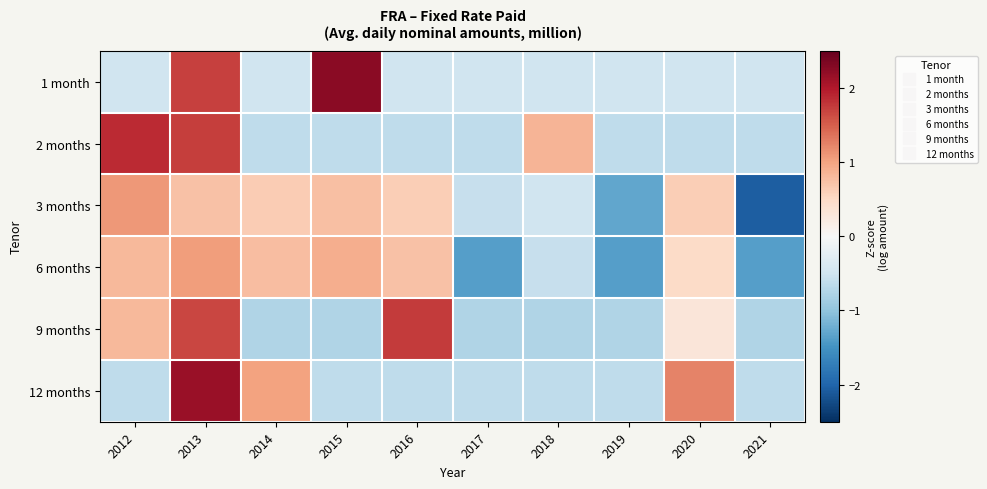

Reading right to left, transcribe all the data shown in this chart.

1 month: 2021=-0.5	2020=-0.5	2019=-0.5	2018=-0.5	2017=-0.5	2016=-0.5	2015=2.3	2014=-0.5	2013=1.7	2012=-0.5
2 months: 2021=-0.6	2020=-0.6	2019=-0.6	2018=0.9	2017=-0.6	2016=-0.6	2015=-0.6	2014=-0.6	2013=1.7	2012=1.9
3 months: 2021=-2.1	2020=0.6	2019=-1.3	2018=-0.5	2017=-0.6	2016=0.6	2015=0.8	2014=0.6	2013=0.7	2012=1.1
6 months: 2021=-1.4	2020=0.5	2019=-1.4	2018=-0.6	2017=-1.4	2016=0.7	2015=0.9	2014=0.8	2013=1.0	2012=0.8
9 months: 2021=-0.8	2020=0.3	2019=-0.8	2018=-0.8	2017=-0.8	2016=1.7	2015=-0.8	2014=-0.8	2013=1.7	2012=0.8
12 months: 2021=-0.6	2020=1.2	2019=-0.6	2018=-0.6	2017=-0.6	2016=-0.6	2015=-0.6	2014=1.0	2013=2.2	2012=-0.6